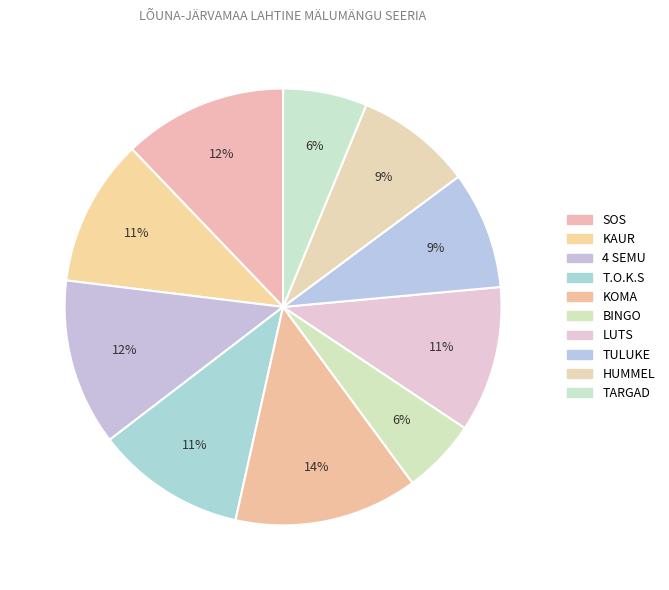

Is the sum of KOMA and 4 SEMU greater than half?

No